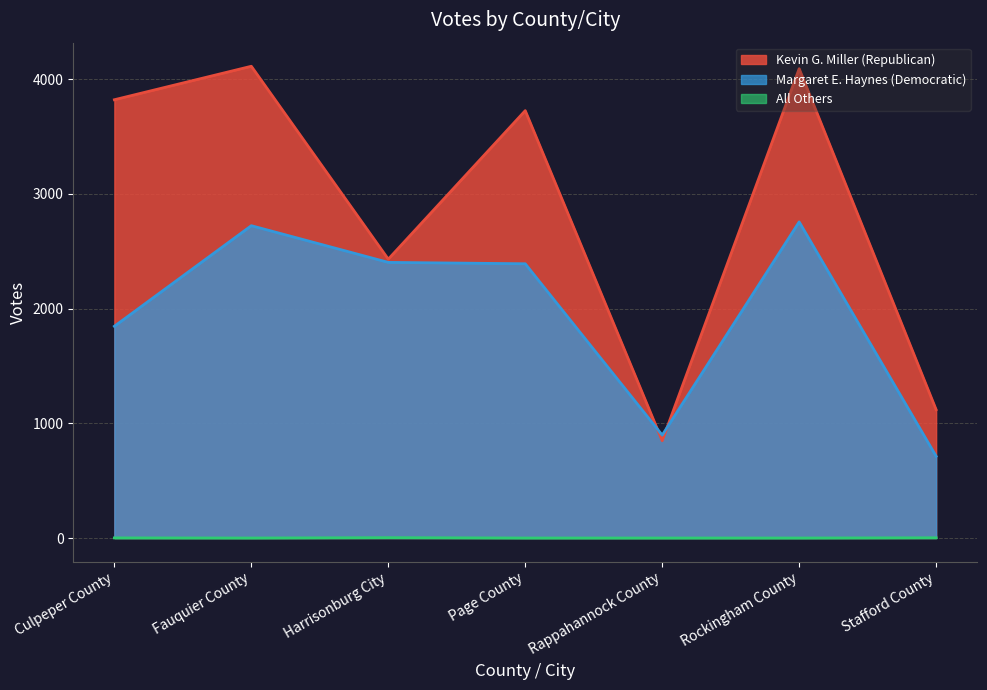

The value of Kevin G. Miller (Republican) at Culpeper County is 5058. True or false?

False